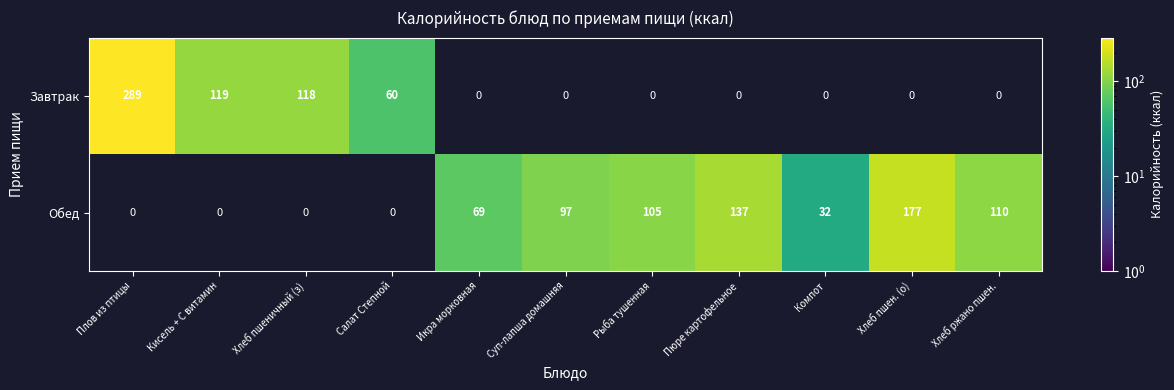

What is the maximum value shown in the chart?

289.0